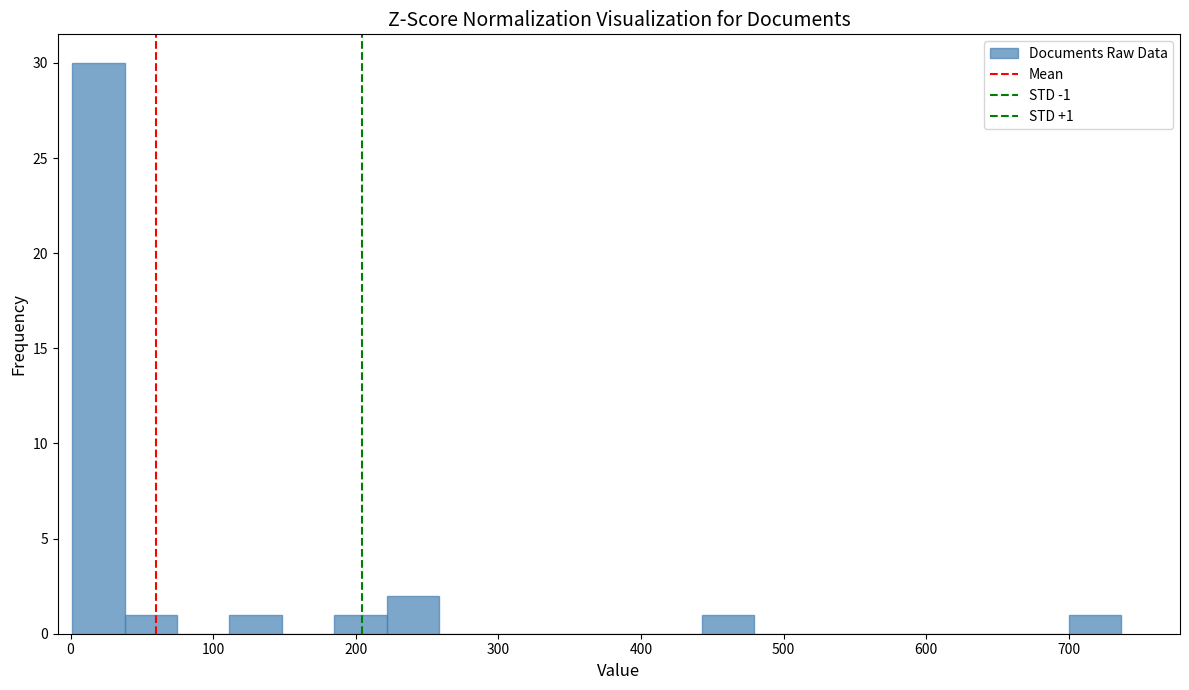

Around what value on the x-axis is the tallest bar? Give the approximate position of its centre, as read against the axis.

20